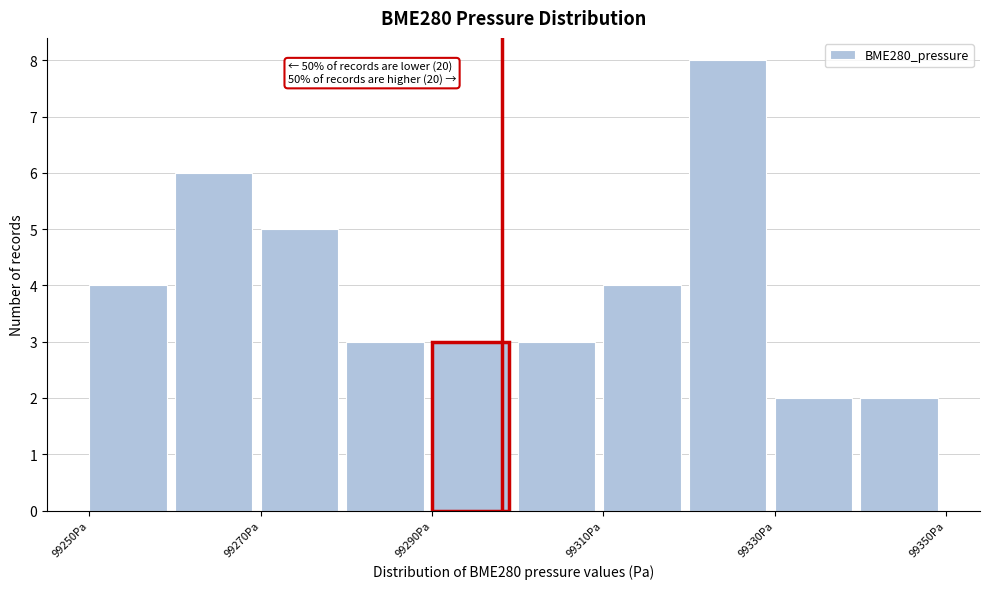

Which range on the x-axis has the tallest bar?

99320 to 99330